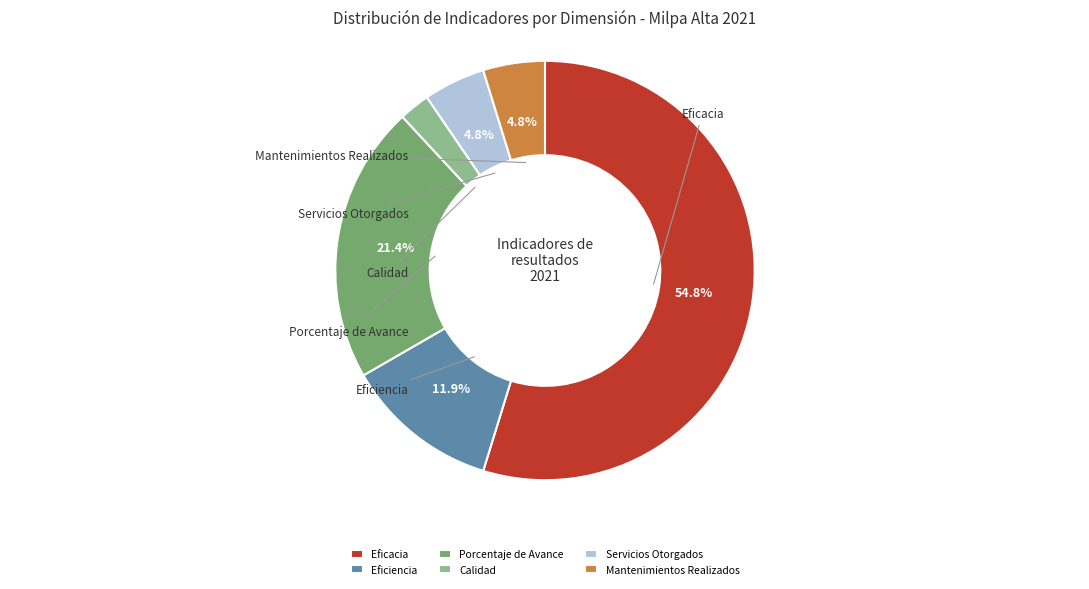

What portion of the pie excludes Mantenimientos Realizados?

95.2%